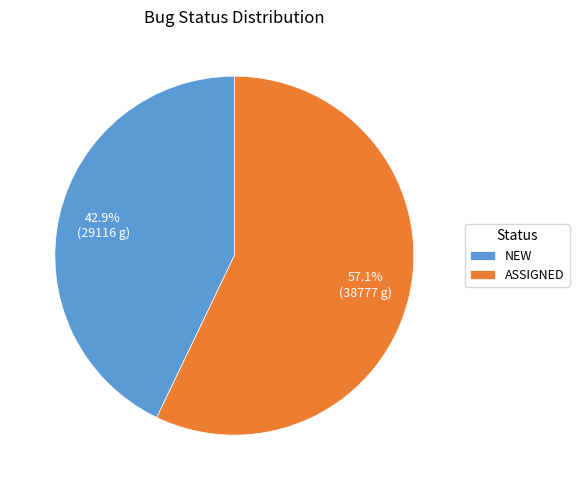

How many segments does this pie chart have?

2